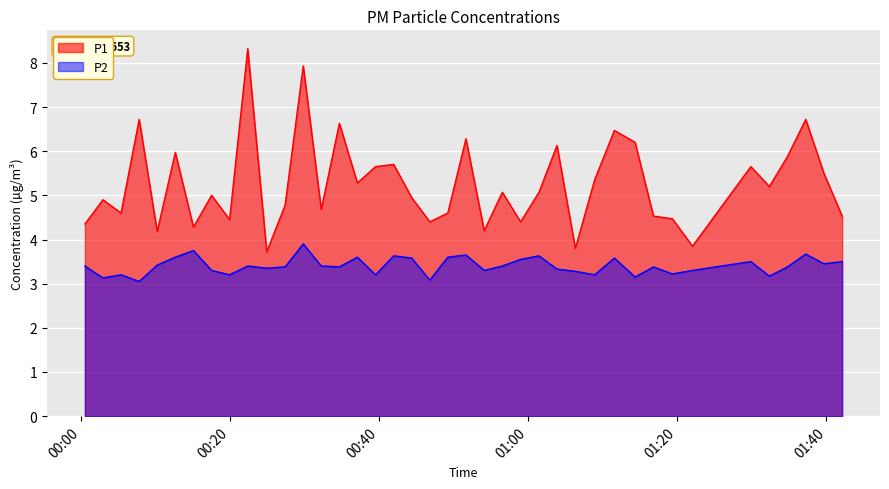

What is the difference between the maximum and minimum values in the P1 series?

4.6